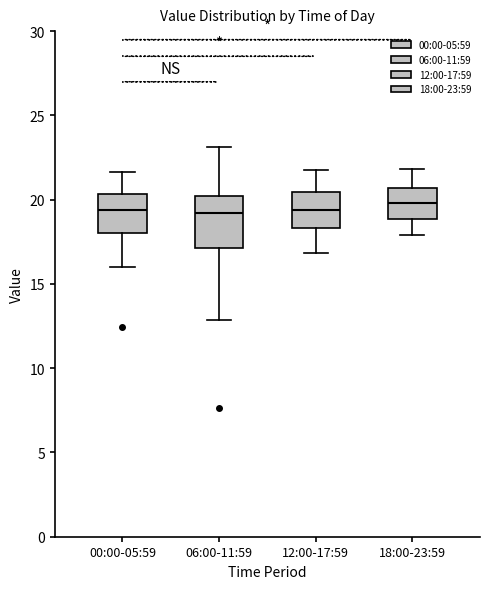

Comparing the boxes themselves (not the whiskers), which one is the tallest?

06:00-11:59